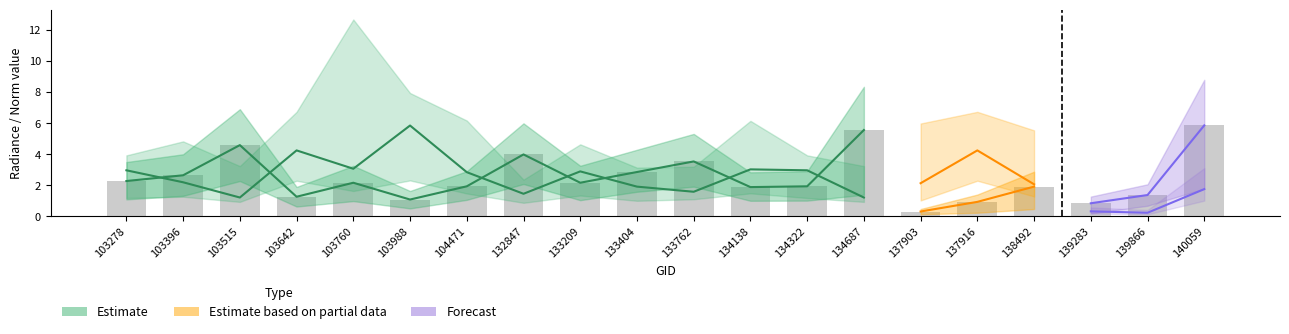

What is the change in value from 132847 to 137903?

-3.7